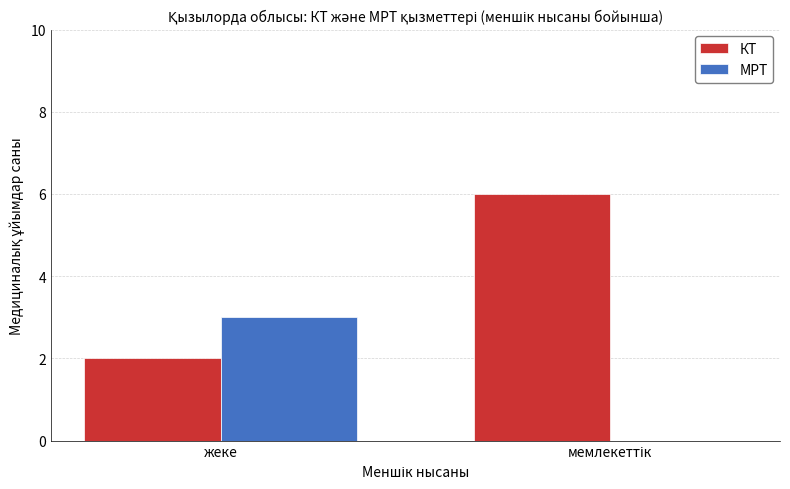

What is the maximum value for КТ?

6